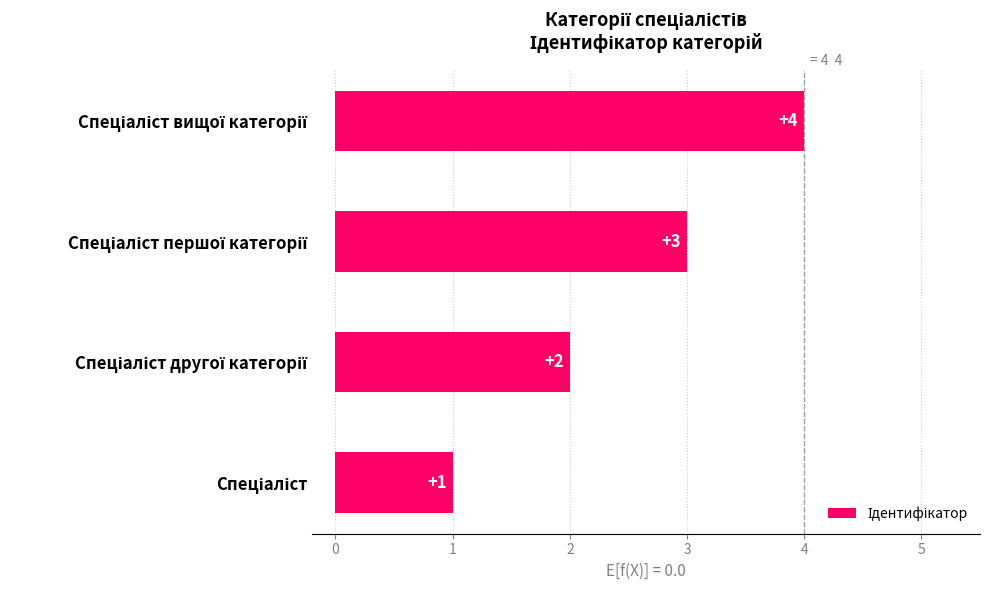

What is the greatest value displayed?

4